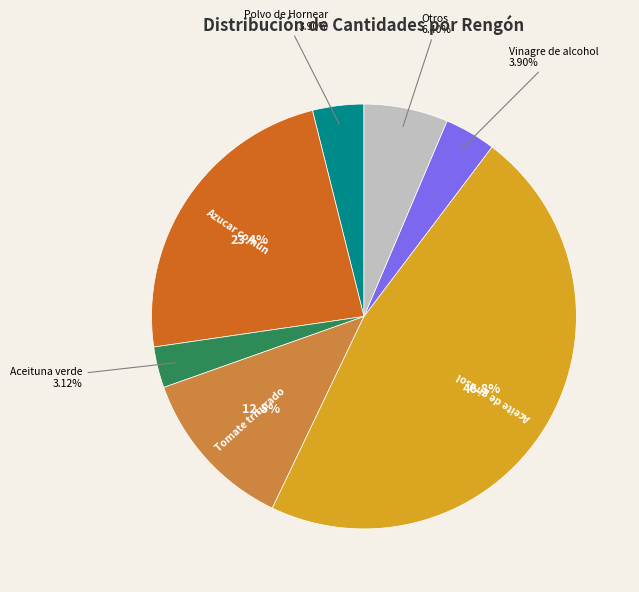

Does any single category account for the majority?

No